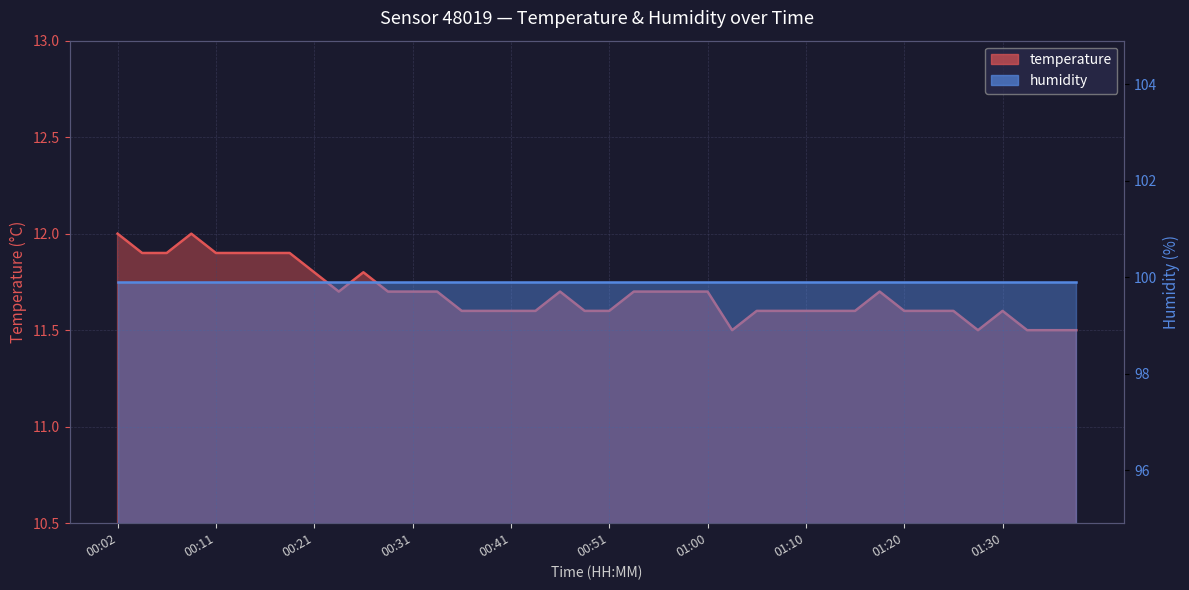

Where is the first local minimum?

00:24